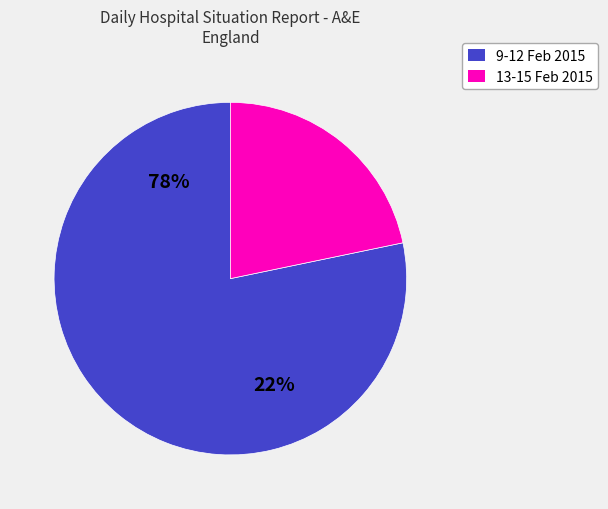

Is the sum of 2015-02-10 and 13-15-Feb-15 greater than half?

Yes